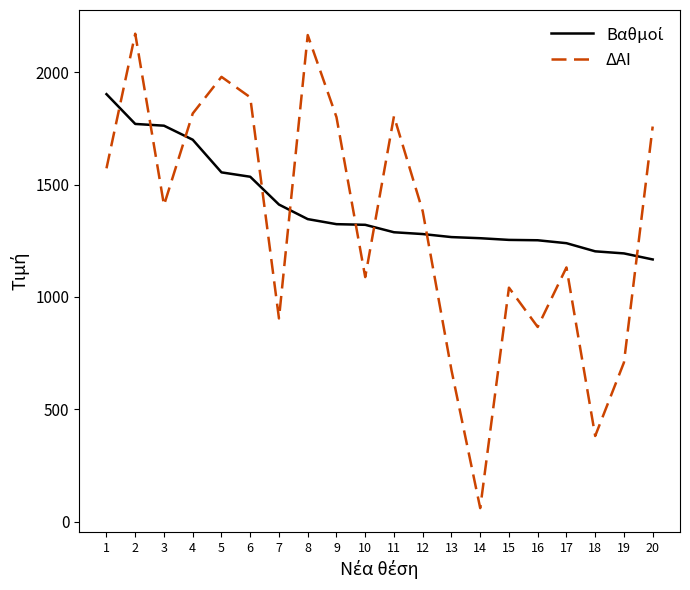

What is the greatest value displayed?

2171.0